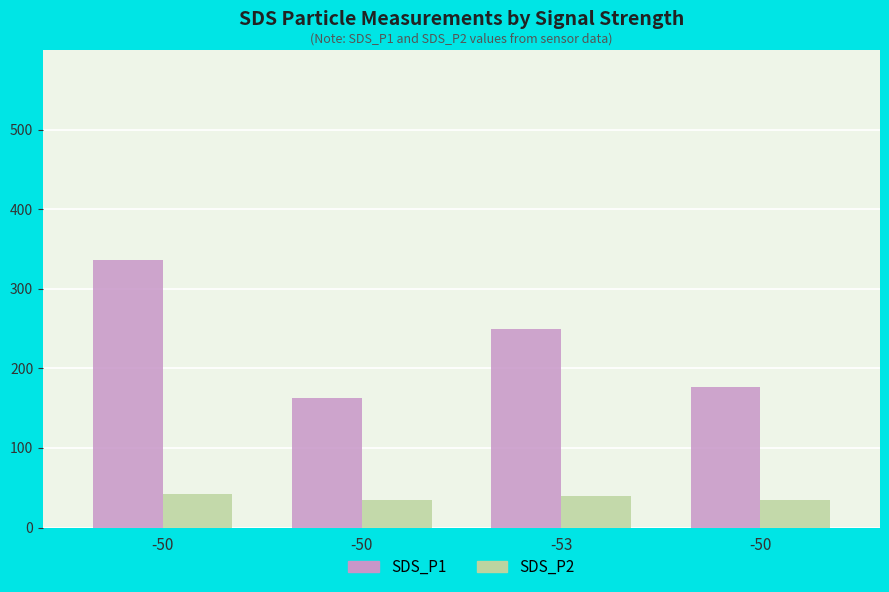

Rank the series at -50 from lowest to highest value.

SDS_P2, SDS_P1